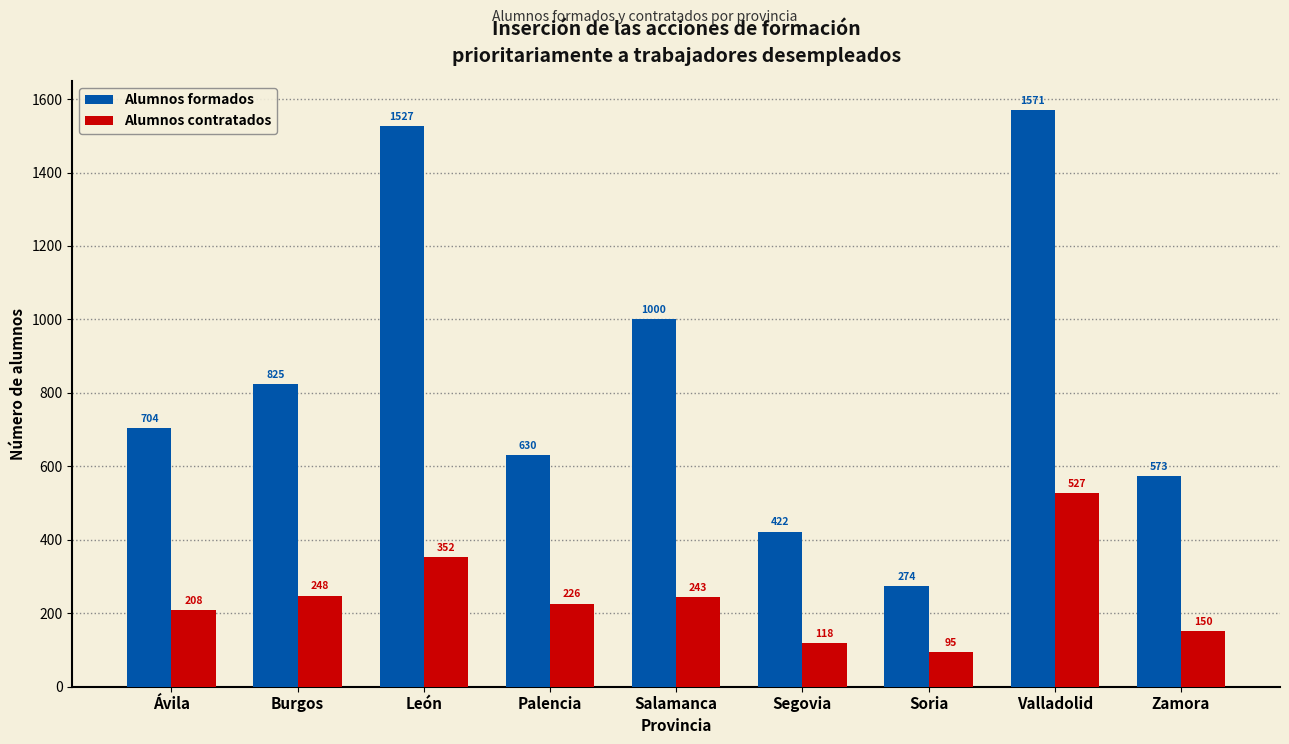

The Alumnos formados series shows 573 at Zamora. True or false?

True